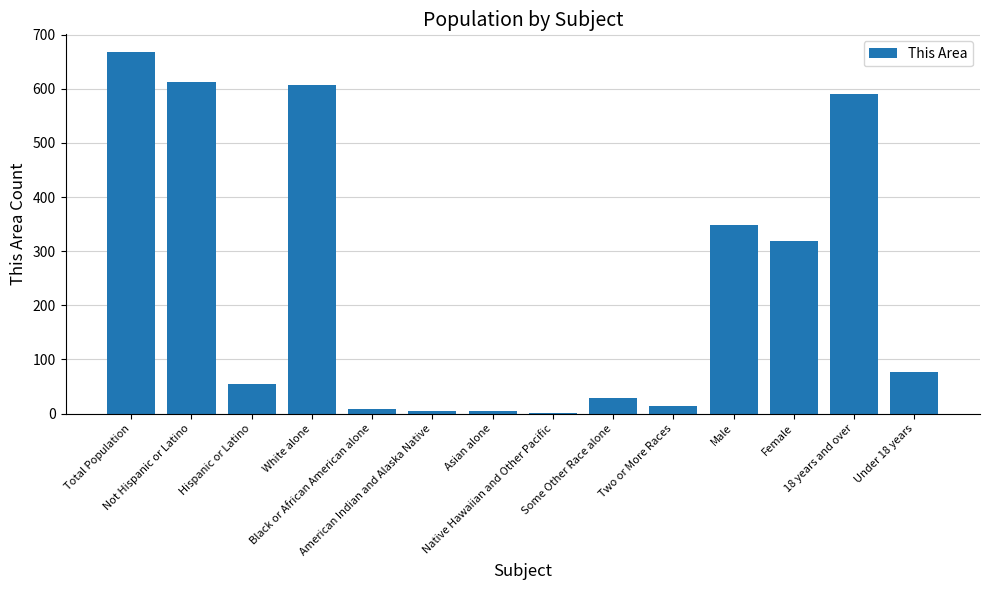

What is the sum of all values?

3335